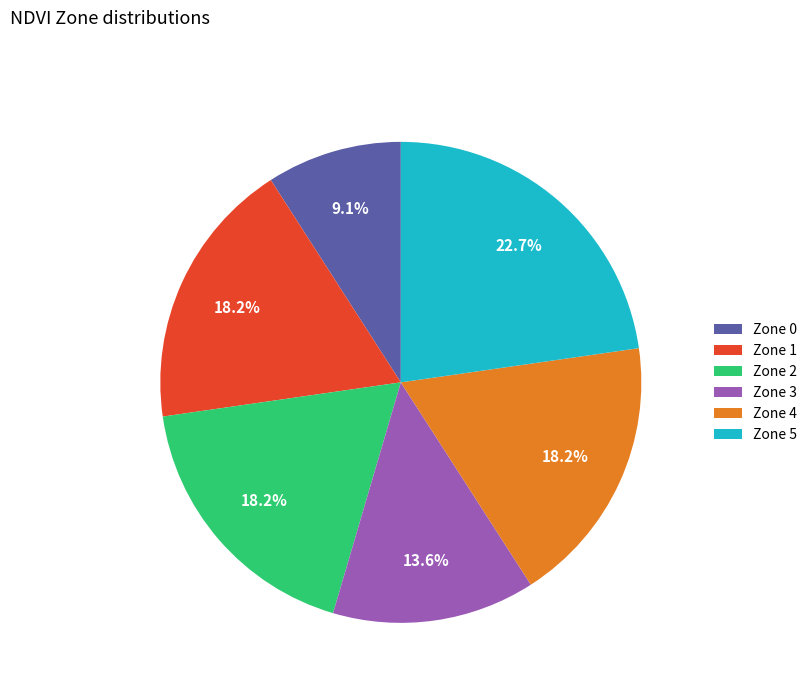

How many slices are in this pie chart?

6